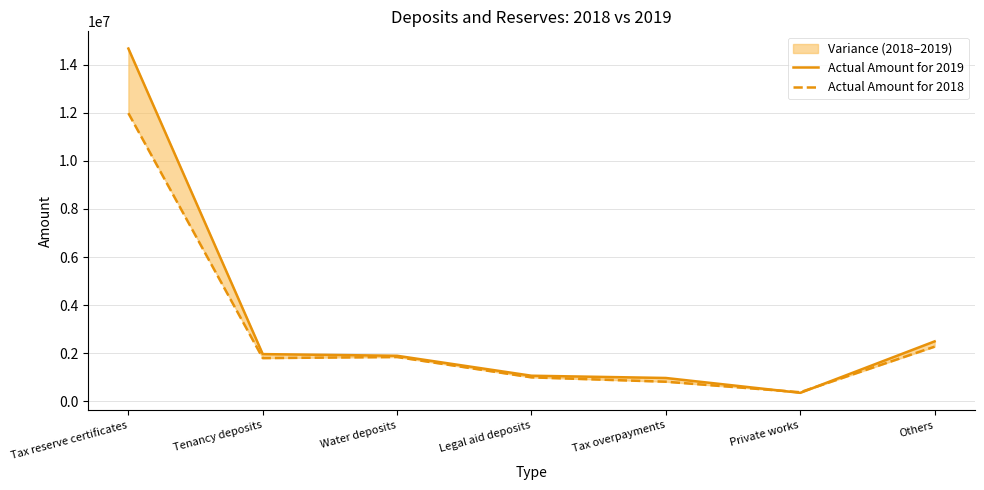

Rank the categories by Actual Amount for 2019 value from highest to lowest.

Tax reserve certificates, Others, Tenancy deposits, Water deposits, Legal aid deposits, Tax overpayments, Private works